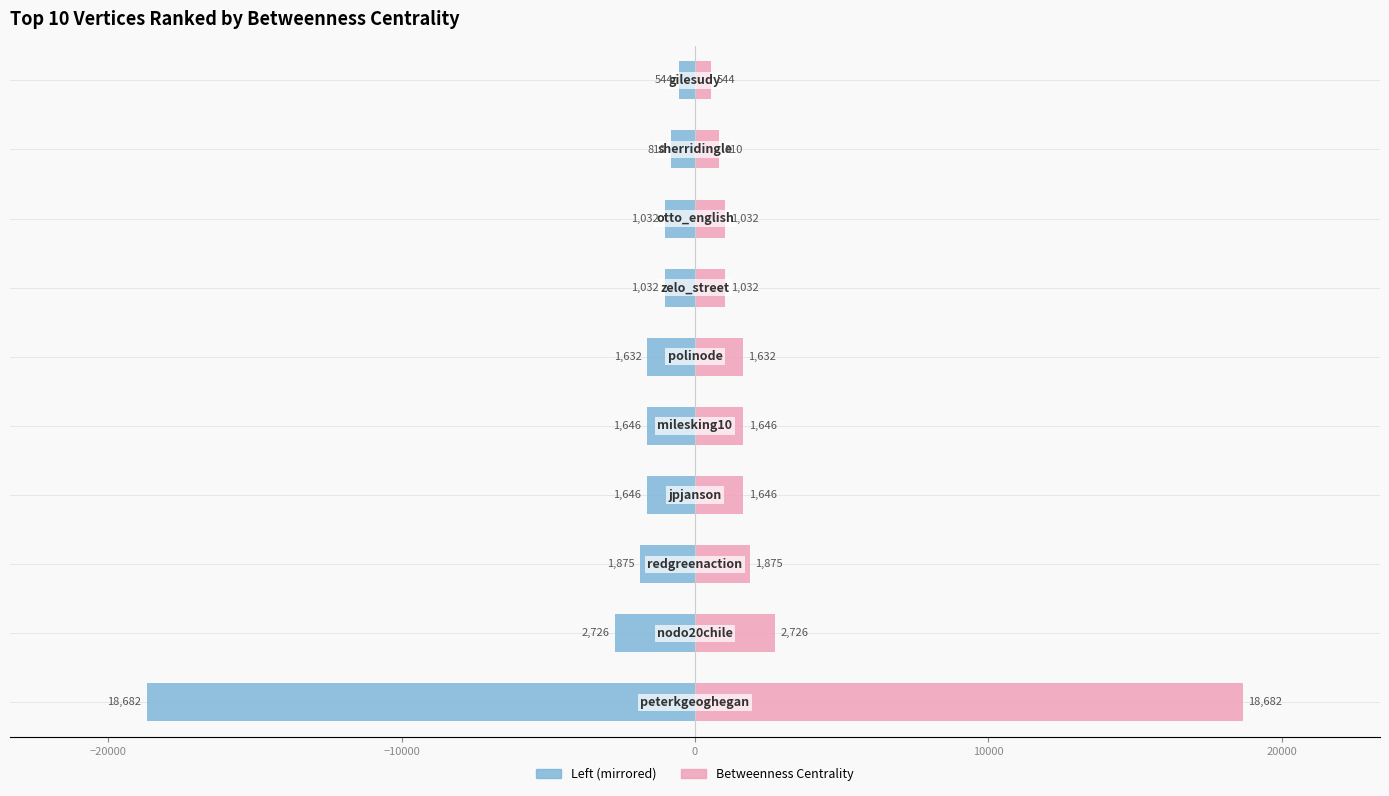

What is the sum of all Betweenness Centrality (left) values?

-31623.8